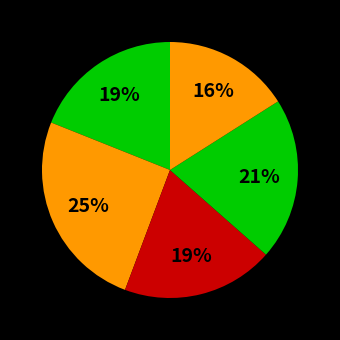

How many segments does this pie chart have?

5